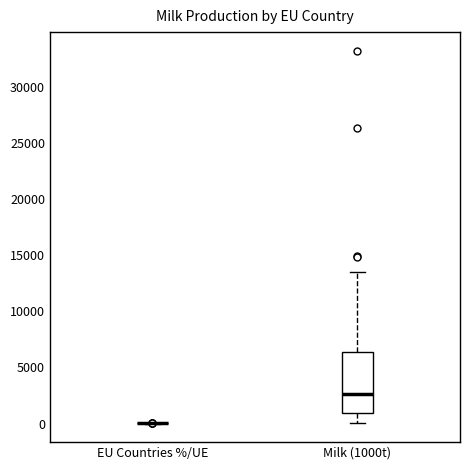

Where does the upper whisker of the box for Milk (1000t) end on the y-axis? The values are not printed on the chart, so give them approximately, as read against the axis.

13500